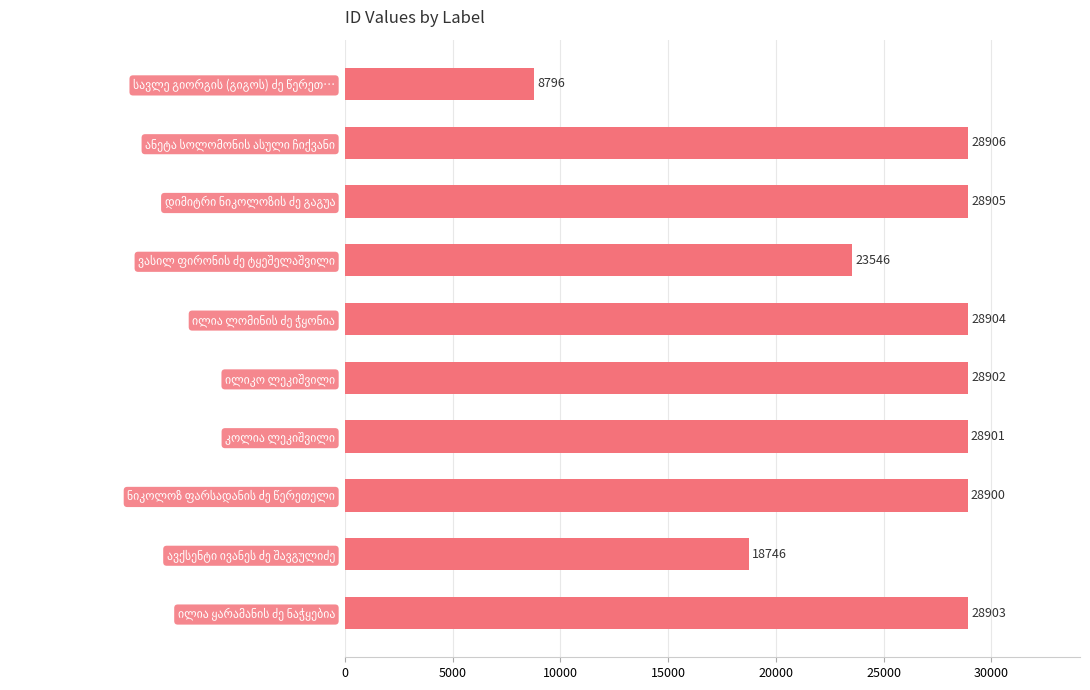

Reading top to bottom, extract all data points from this chart.

8796	28906	28905	23546	28904	28902	28901	28900	18746	28903